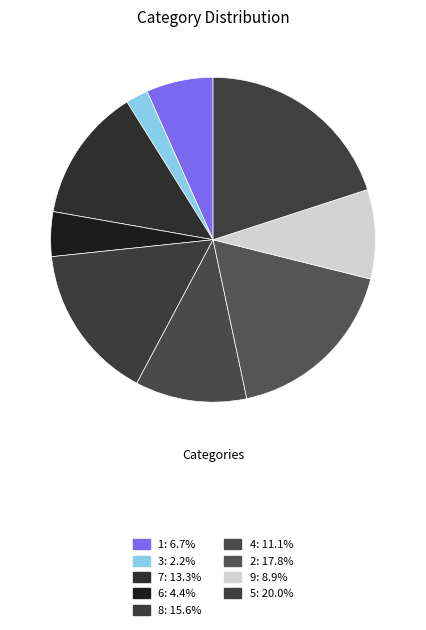

Count the number of slices in the pie.

9